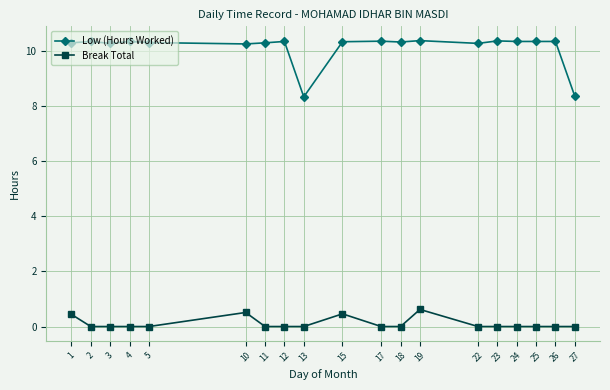

What are all the series names shown in the legend?

Low (Hours Worked), Break Total